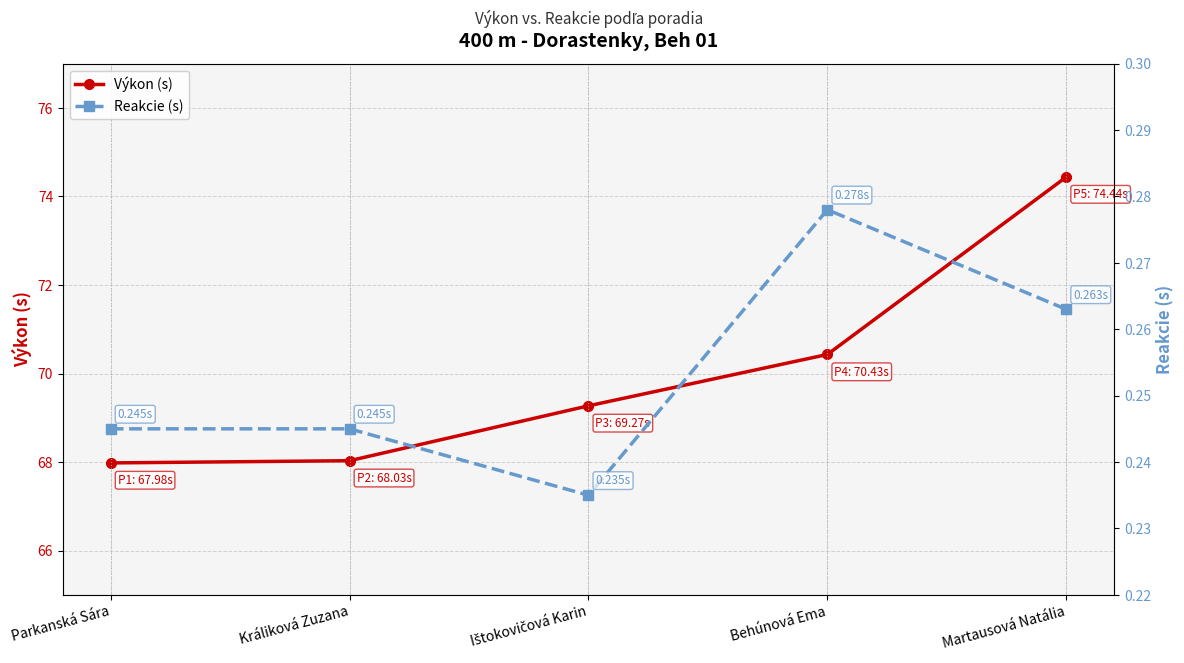

What is the label of the 5th point from the right?

Parkanská Sára